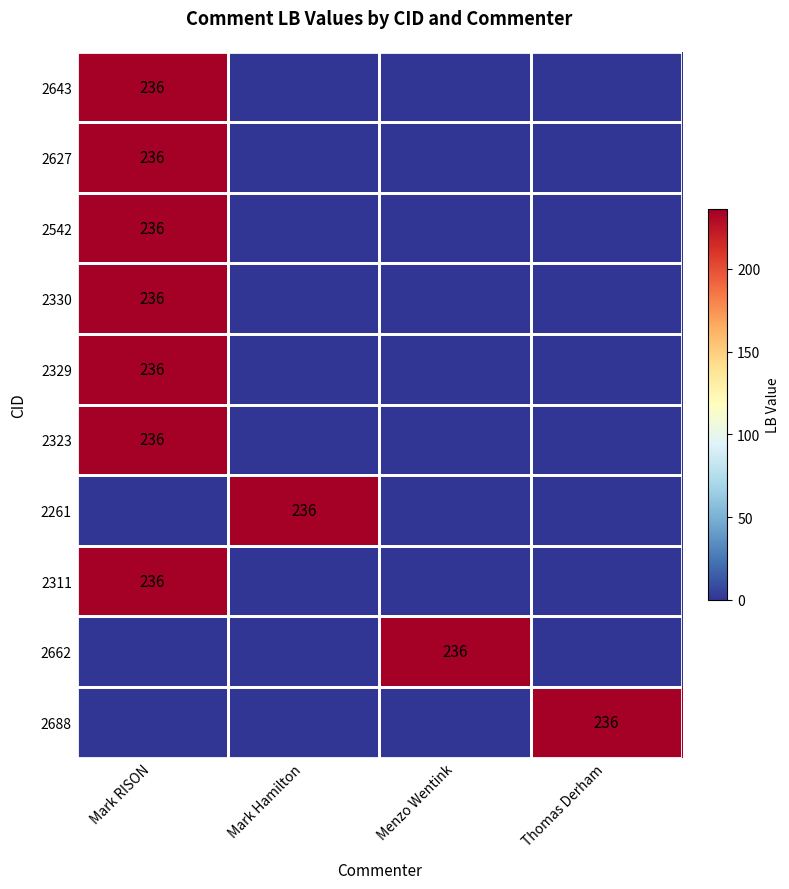

The value of 2688 at Thomas Derham is 236. True or false?

True